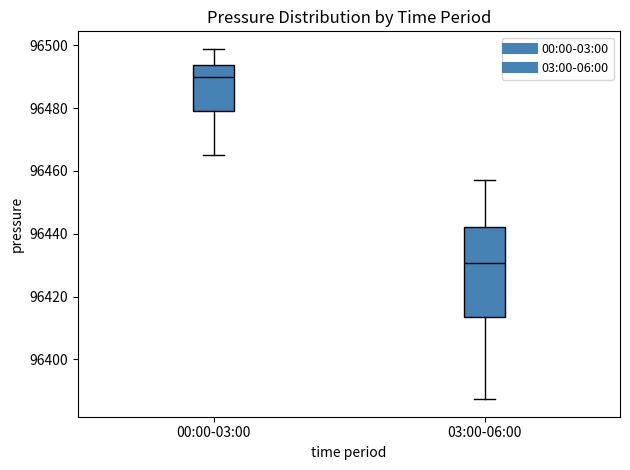

Where does the upper whisker of the box for 00:00-03:00 end on the y-axis? The values are not printed on the chart, so give them approximately, as read against the axis.

96498